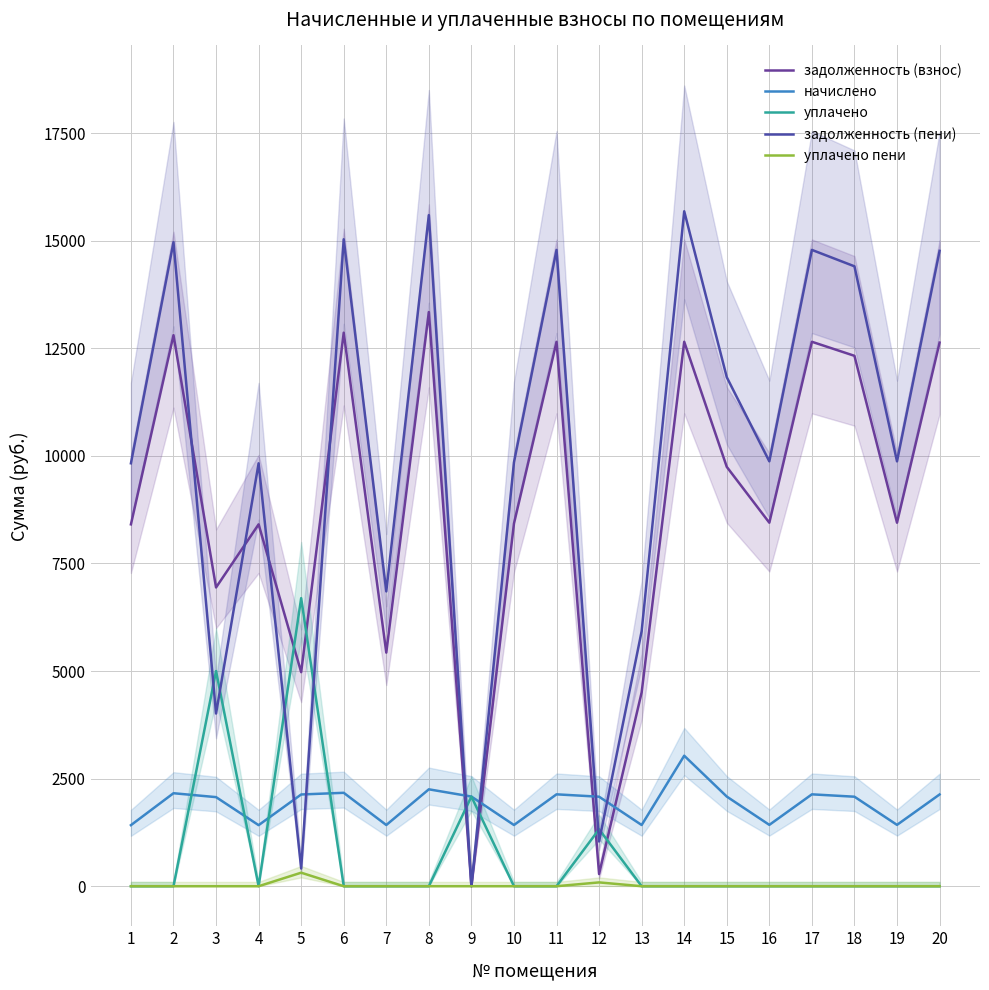

Which category has the lowest value in the задолженность (взнос) series?

9